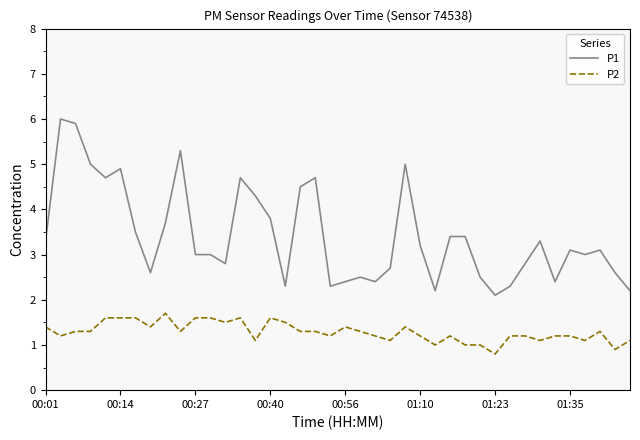

What is the difference between the maximum and minimum values in the P1 series?

3.9